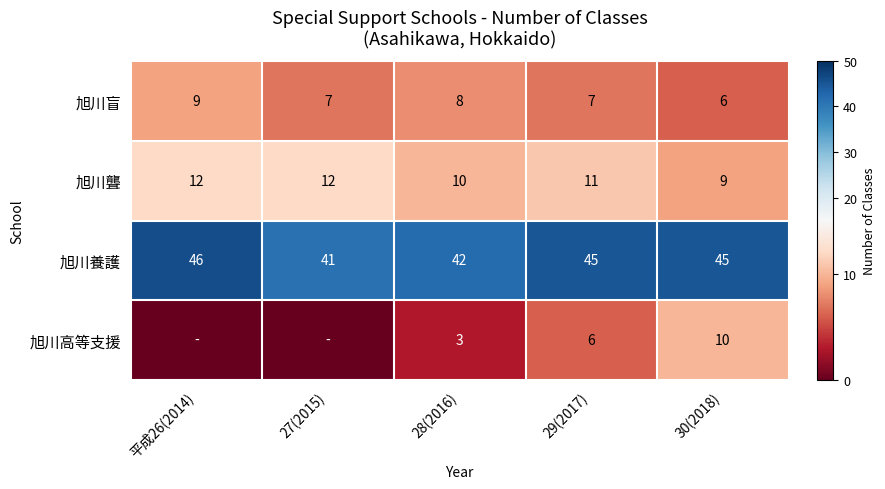

True or false: 旭川高等支援 has a value of 10 at 30(2018).

True